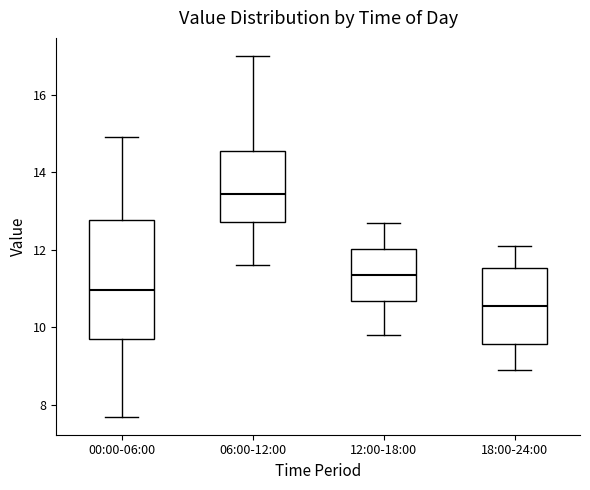

Where does the median line of the box for 18:00-24:00 sit on the y-axis? The values are not printed on the chart, so give them approximately, as read against the axis.

10.6